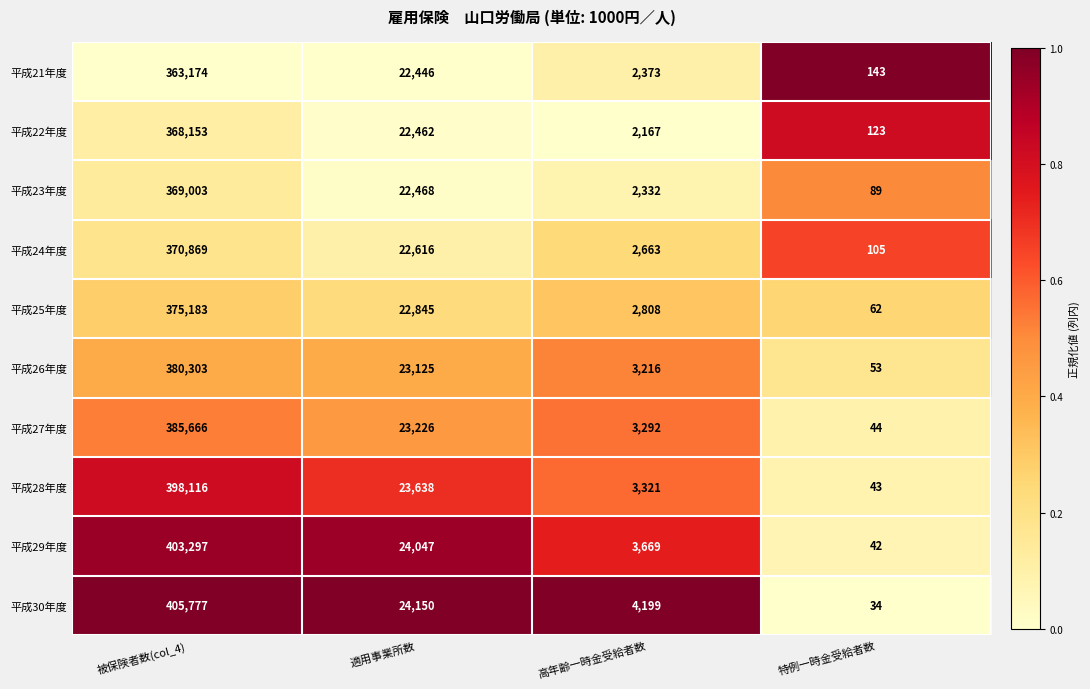

True or false: 平成27年度 has a value of 5890 at 高年齢一時金受給者数.

False